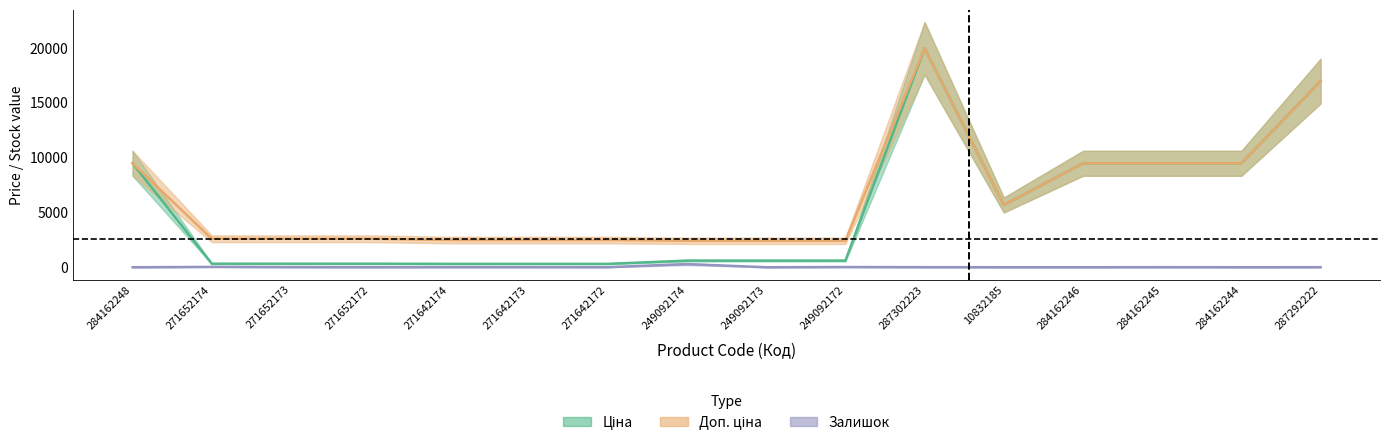

Reading right to left, list all the values displayed in this chart.

Ціна: 287292222=16976.3	284162244=9480.1	284162245=9480.1	284162246=9480.1	10832185=5673.8	287302223=19964.2	249092172=603.7	249092173=603.7	249092174=603.7	271642172=310.3	271642173=310.3	271642174=310.3	271652172=324.8	271652173=324.8	271652174=324.8	284162248=9480.1
Доп. ціна: 287292222=16976.3	284162244=9480.1	284162245=9480.1	284162246=9480.1	10832185=5673.8	287302223=19964.2	249092172=2414.8	249092173=2414.8	249092174=2414.8	271642172=2482.4	271642173=2482.4	271642174=2482.4	271652172=2598.3	271652173=2598.3	271652174=2598.3	284162248=9480.1
Залишок: 287292222=4.0	284162244=2.0	284162245=8.0	284162246=0.0	10832185=2.0	287302223=7.0	249092172=21.0	249092173=0.0	249092174=288.0	271642172=5.0	271642173=7.0	271642174=9.0	271652172=5.0	271652173=12.0	271652174=33.0	284162248=0.0